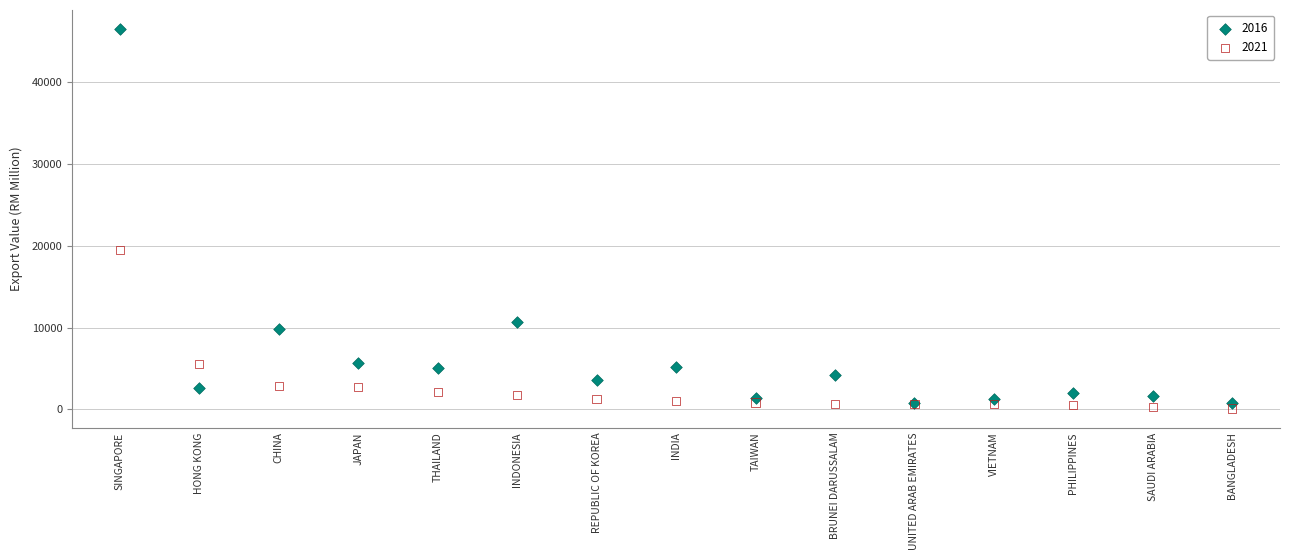

Which series reaches the maximum Y coordinate?

2016